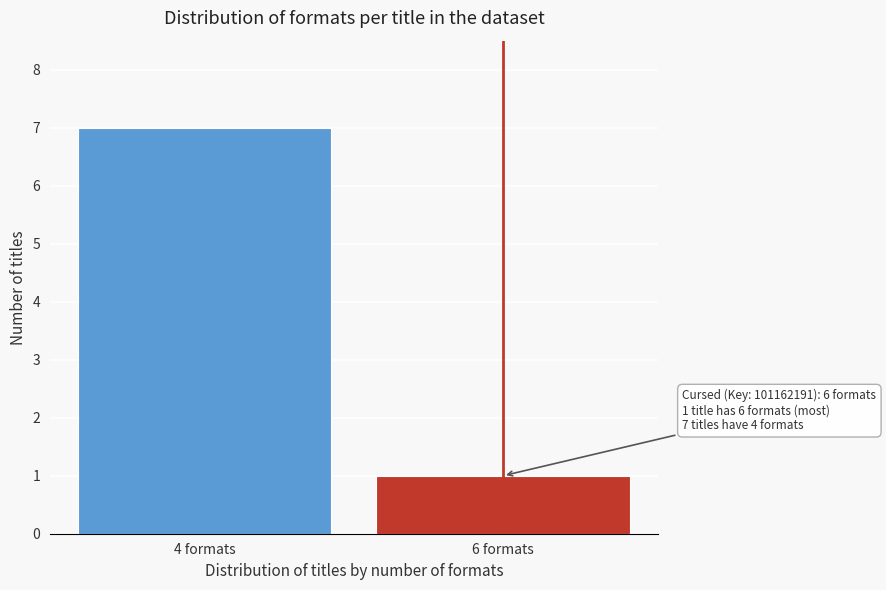

Reading right to left, extract all data points from this chart.

6 formats=1	4 formats=7